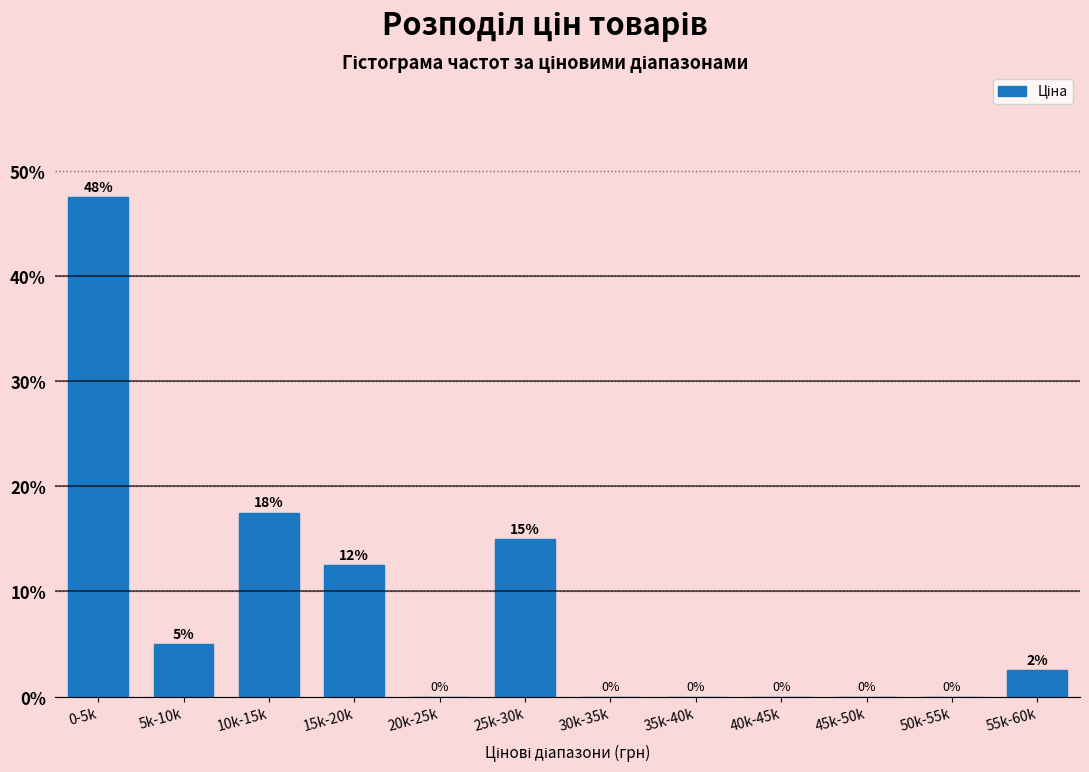

What is the sum of all values?

100.0